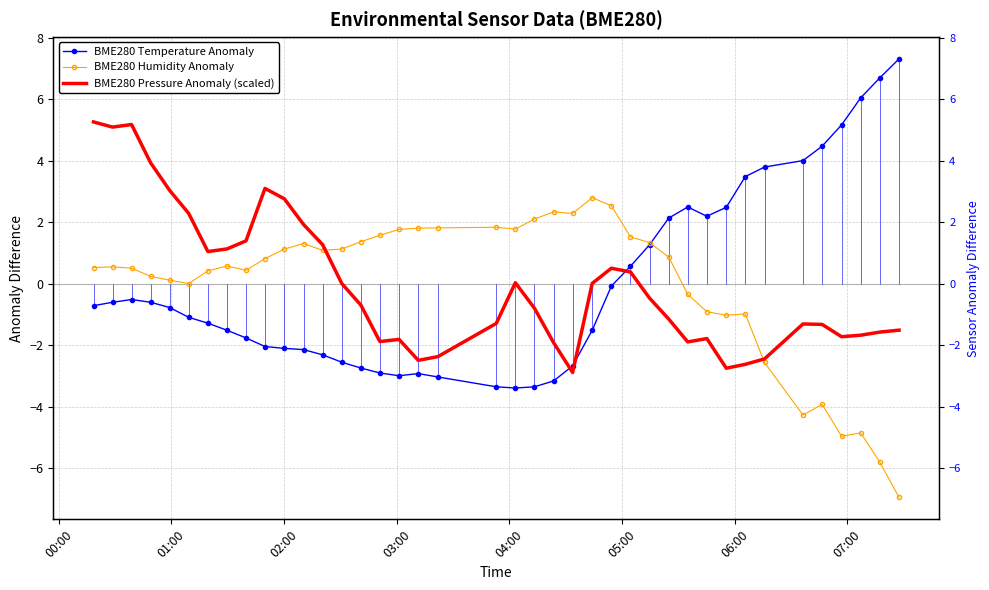

What is the difference between the second highest and second lowest values in the BME280 Pressure Anomaly (scaled) series?

7.9